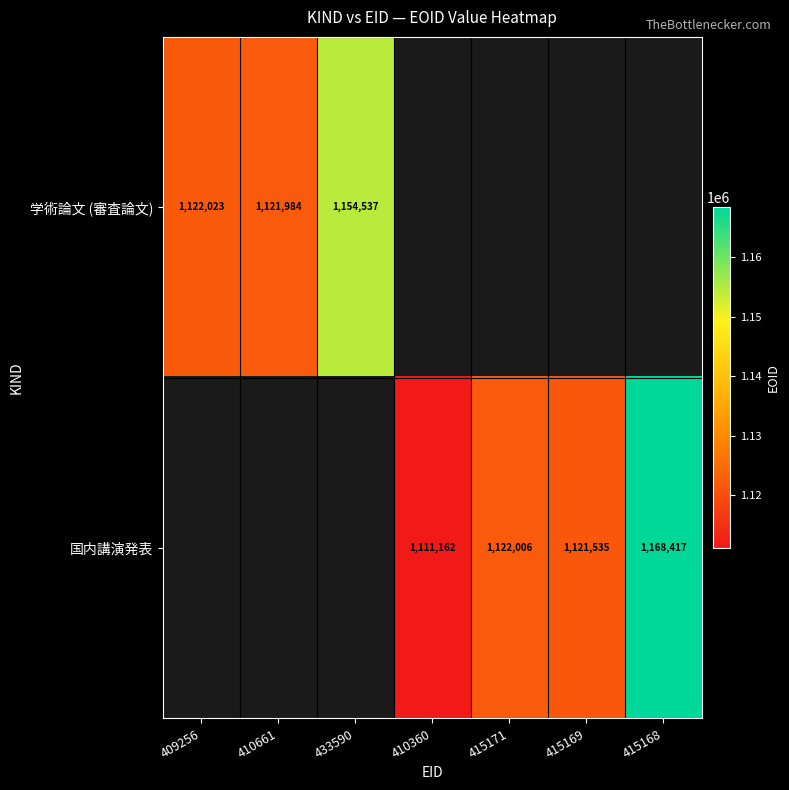

Is it true that 国内講演発表 equals 1121535 at 415169?

True